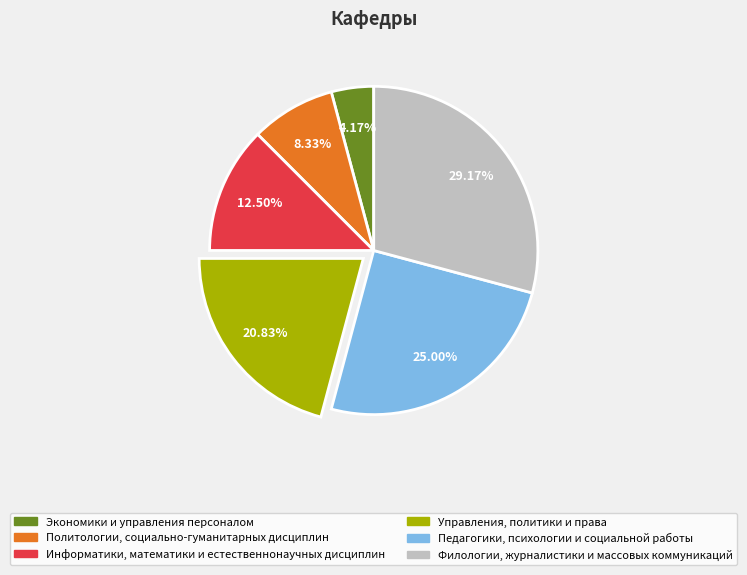

Approximately how many times larger is the value at Педагогики, психологии и социальной работы compared to Экономики и управления персоналом?

6.0